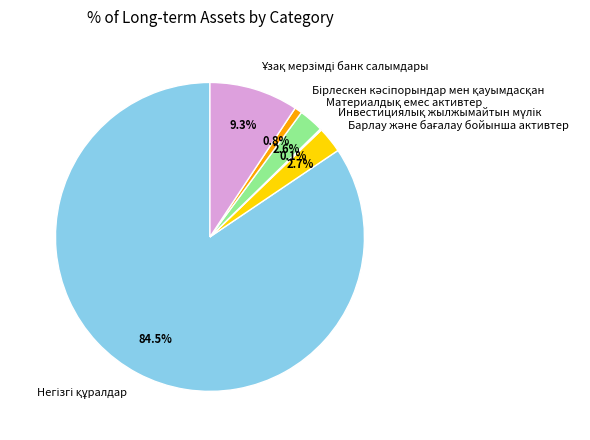

Does any single category account for the majority?

Yes